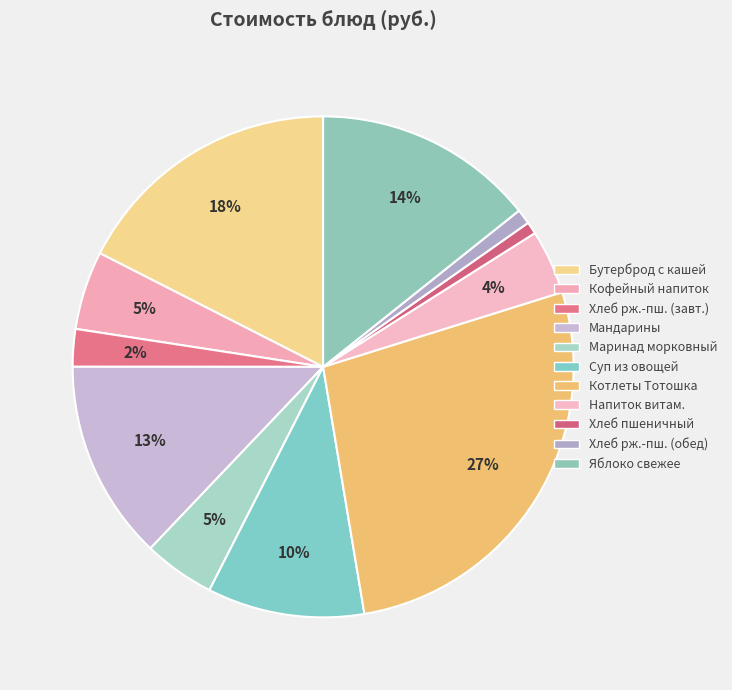

The Яблоко свежее slice represents 21% of the pie. True or false?

False